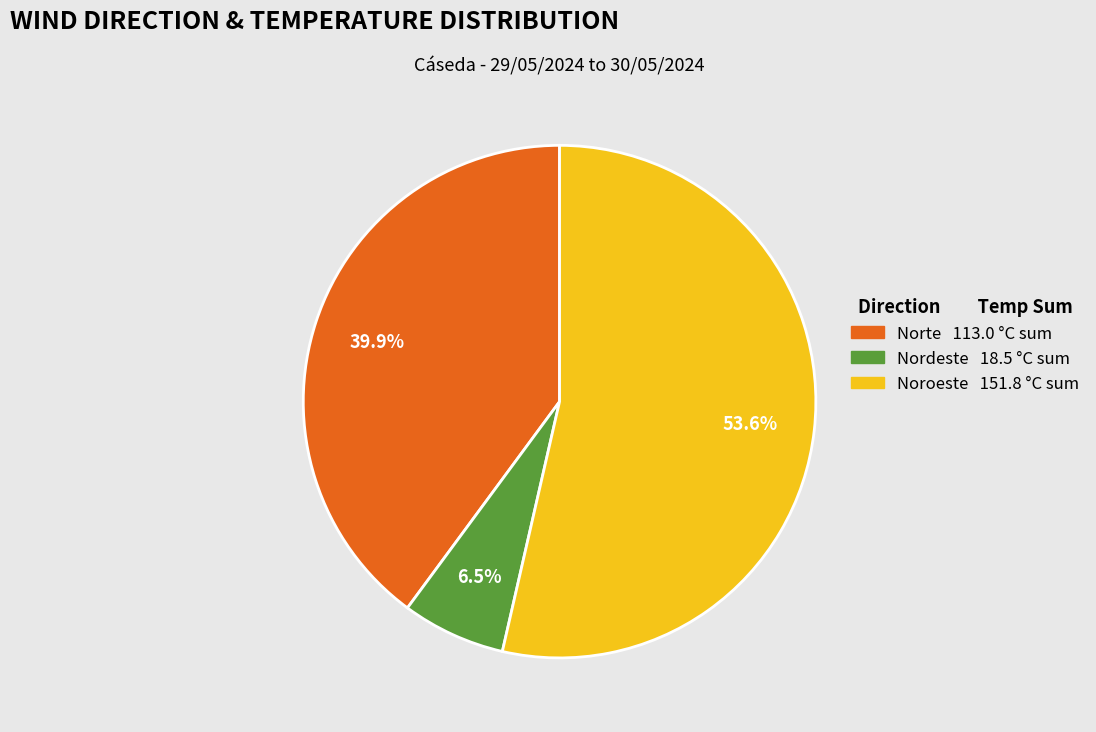

Is Nordeste 18.5 °C sum the majority of the pie?

No